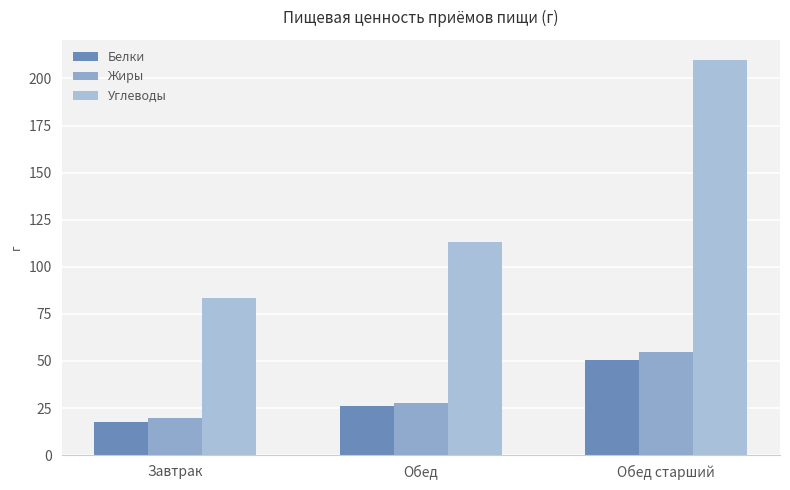

Which category has the lowest value in the Углеводы series?

Завтрак